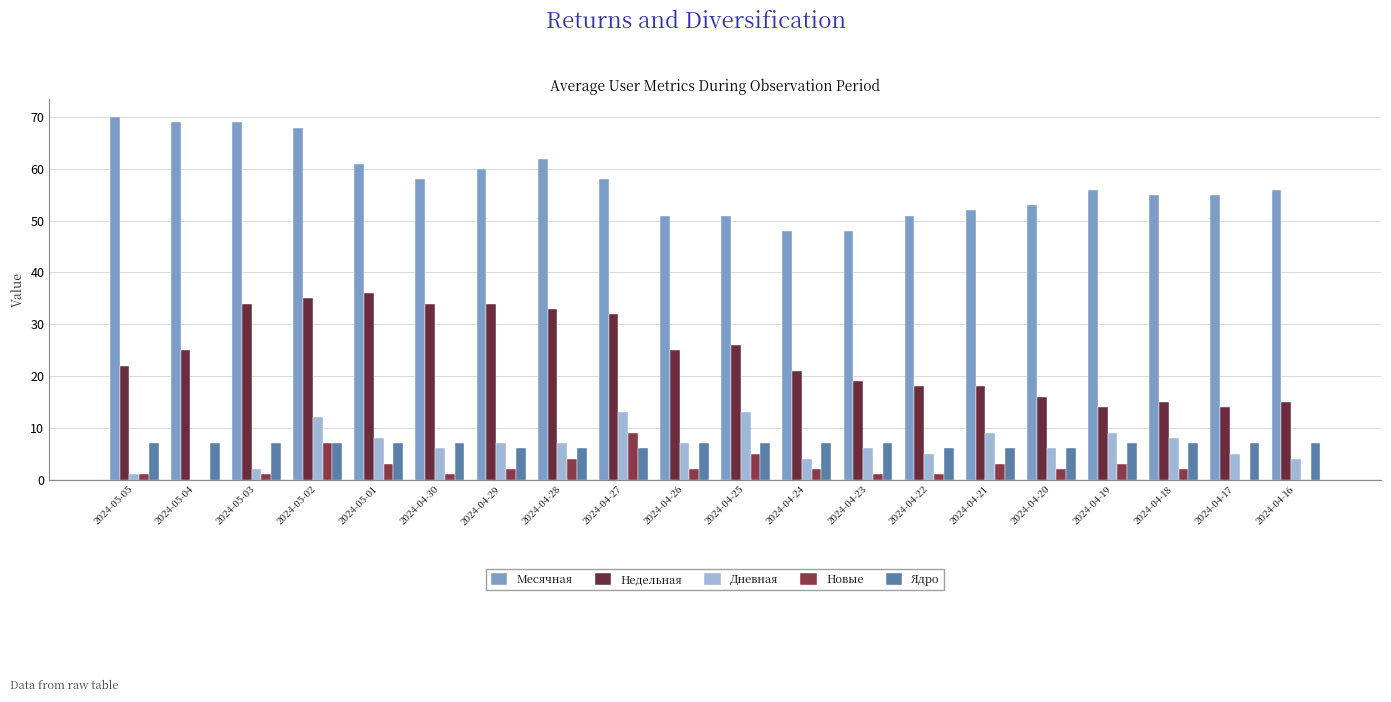

Count the number of data series in this chart.

5